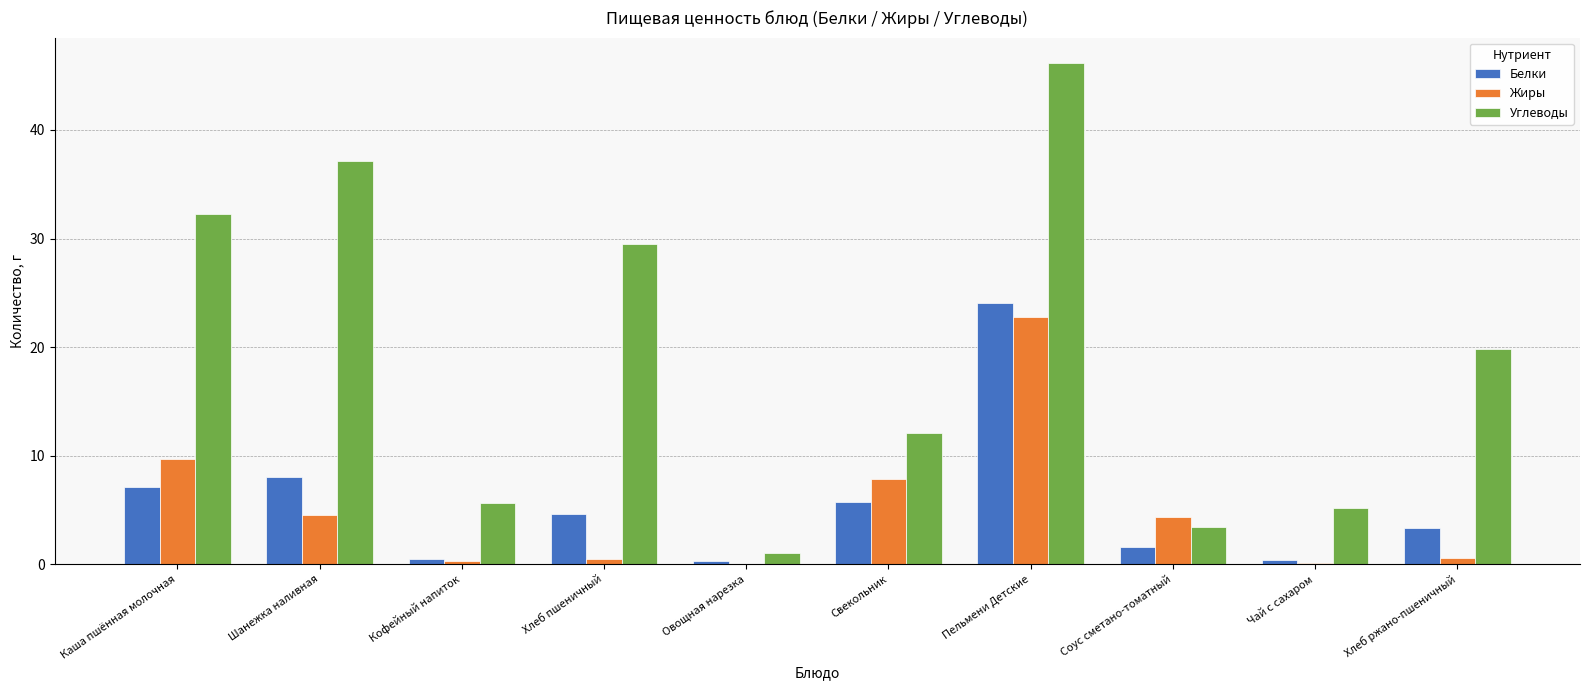

What is the average value of the Жиры series?

5.1